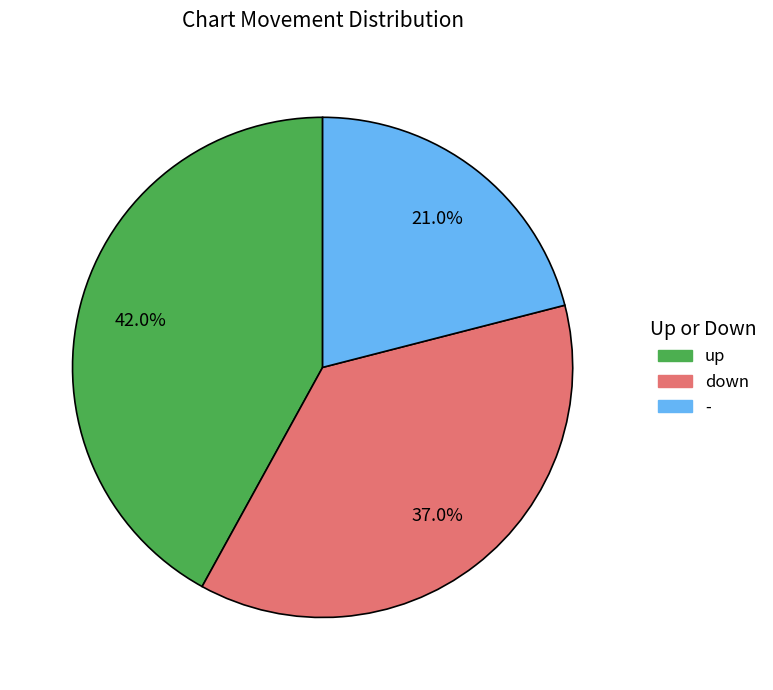

Count the number of slices in the pie.

3